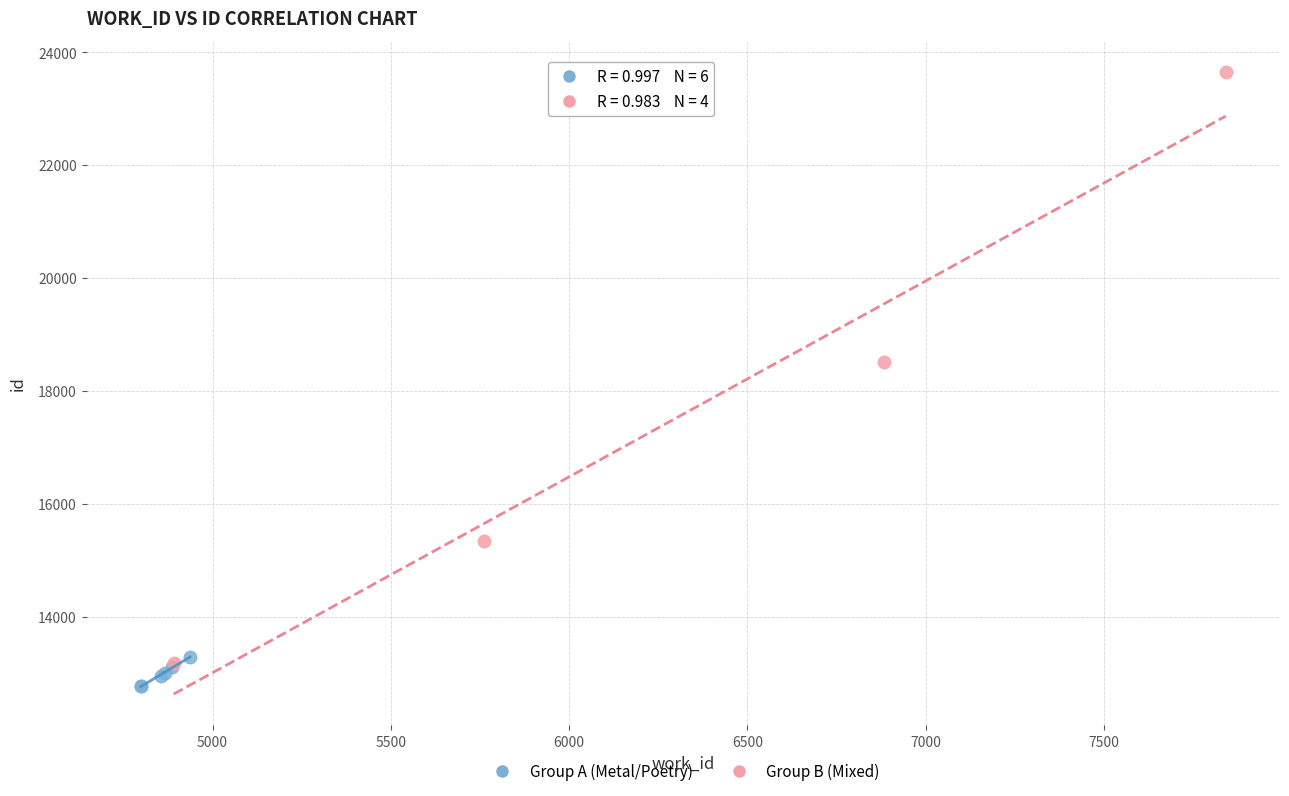

Which series reaches the maximum Y coordinate?

Group B (Mixed)